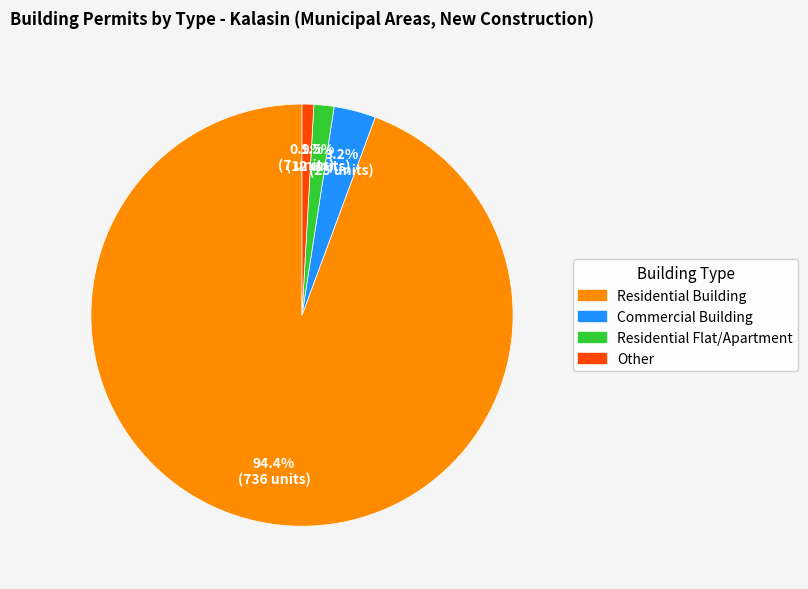

What portion of the pie excludes Residential Flat/Apartment?

98.5%